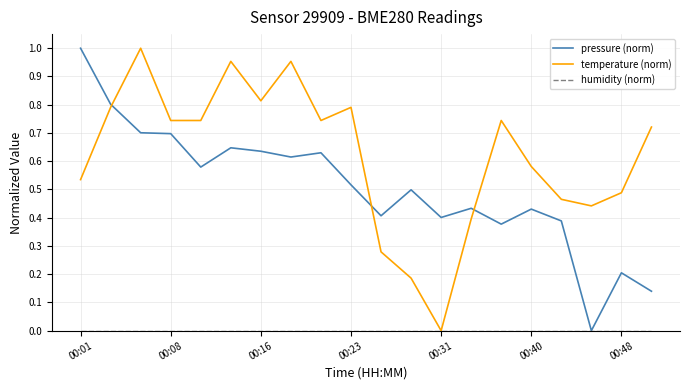

How many intersections are there between pressure (norm) and temperature (norm)?

3